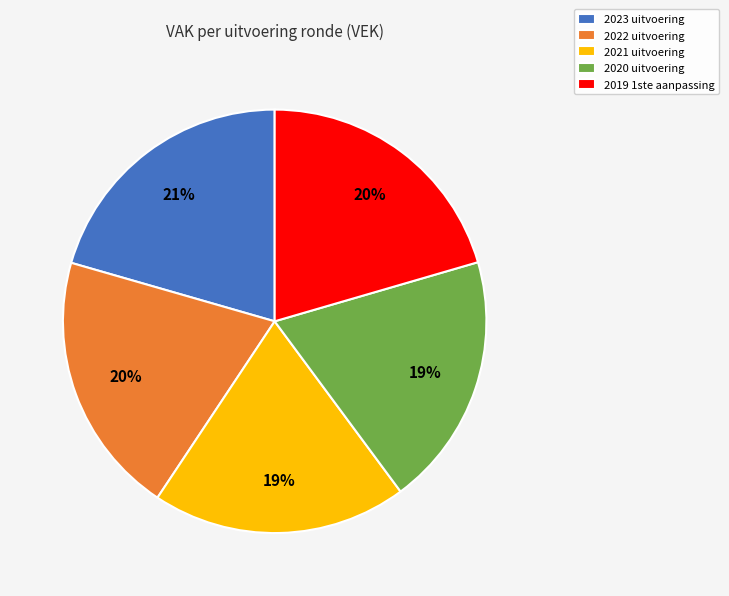

To the nearest percent, what is the average slice percentage?

20%